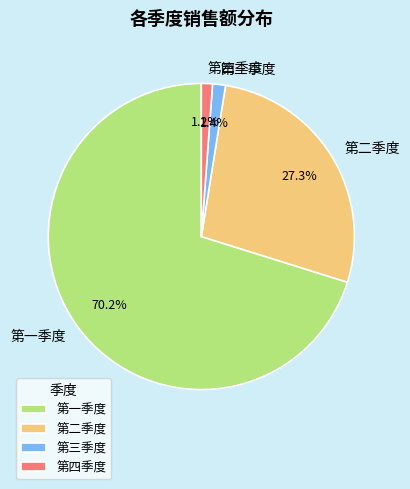

How many segments does this pie chart have?

4